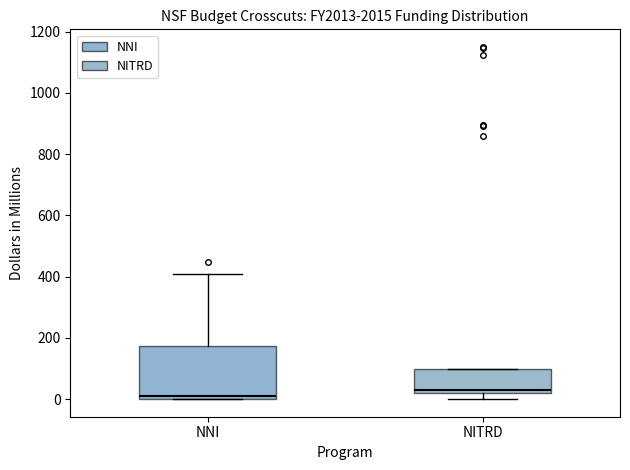

Reading left to right, read every box against the y-axis: the position of its median line, the range the box covers, and the ends of its whiskers. The values are not printed on the chart, so give them approximately, as read against the axis.

NNI: median 20, box 0 to 180, whiskers 0 to 400
NITRD: median 20 (just above the box's lower edge), box 20 to 100, whiskers 0 to 100